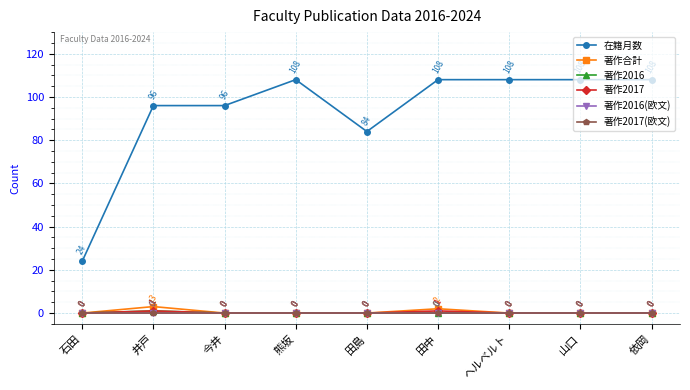

Which category has the lowest value across all series?

石田